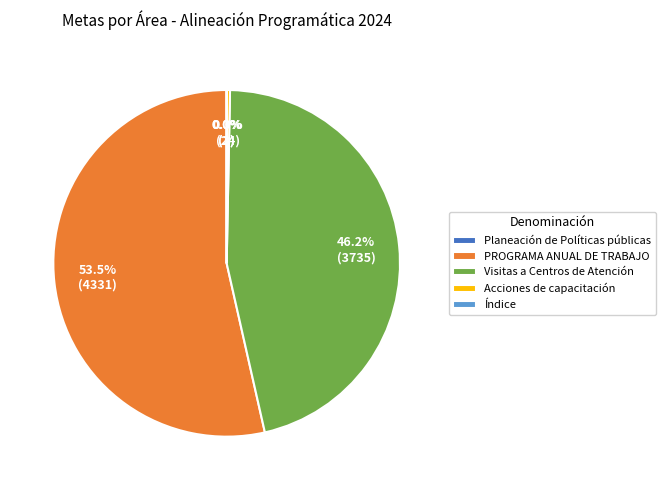

Is there a majority slice in this chart?

Yes